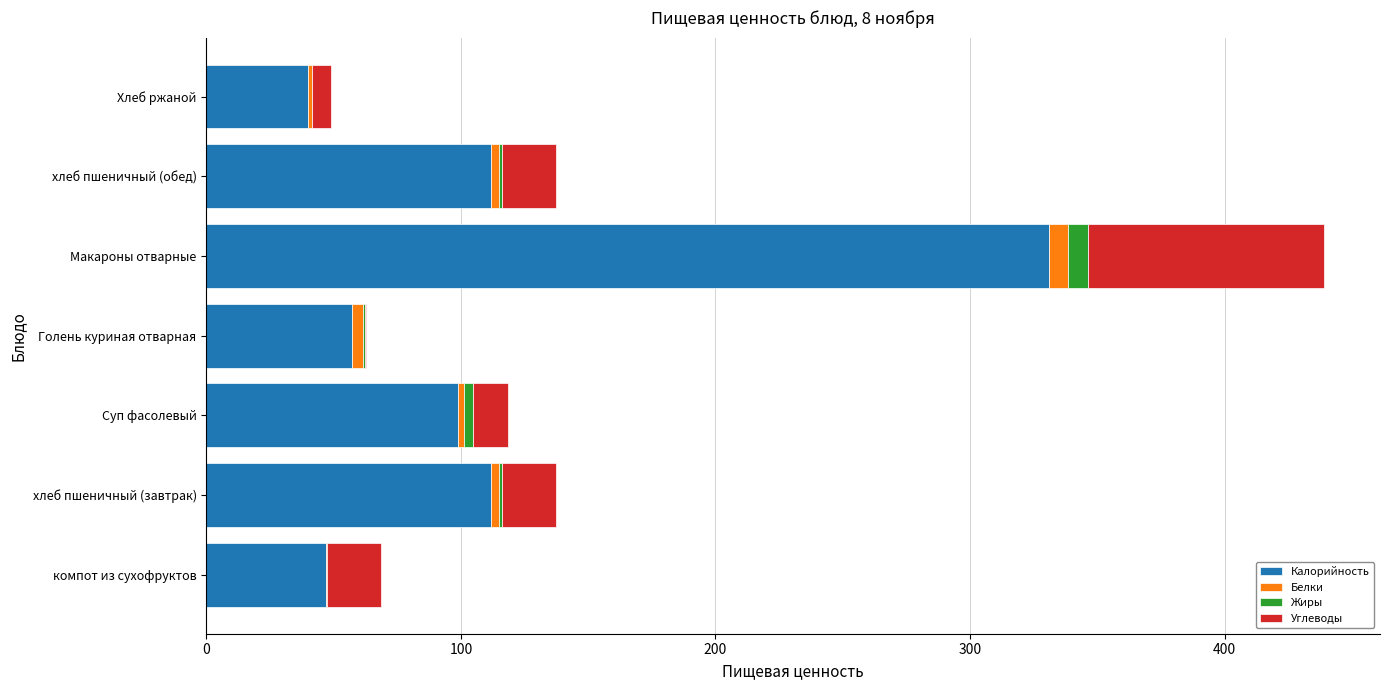

What is the highest value of the Калорийность series?

331.0